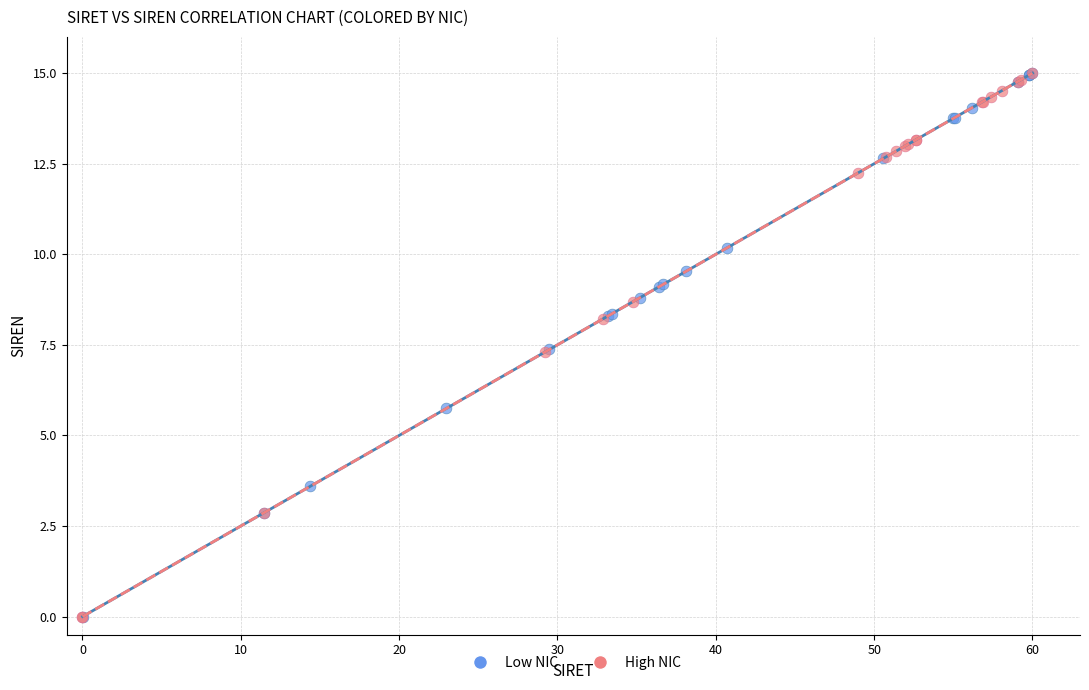

What are all the series names shown in the legend?

Low NIC, High NIC